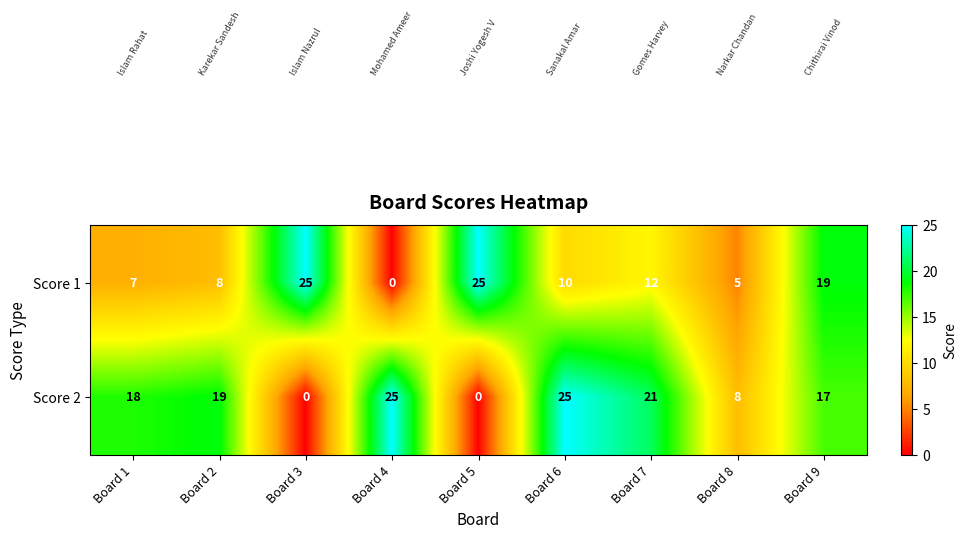

At which category is the sum across all series the highest?

Board 9